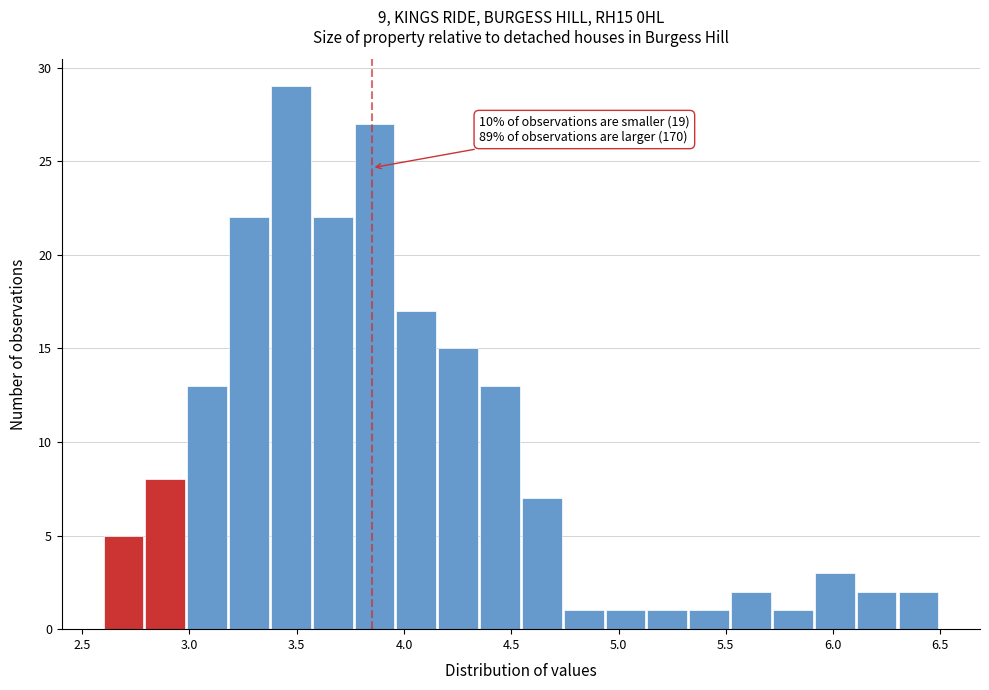

Read against the x-axis, roughly where is the centre of the tallest bar?

3.45